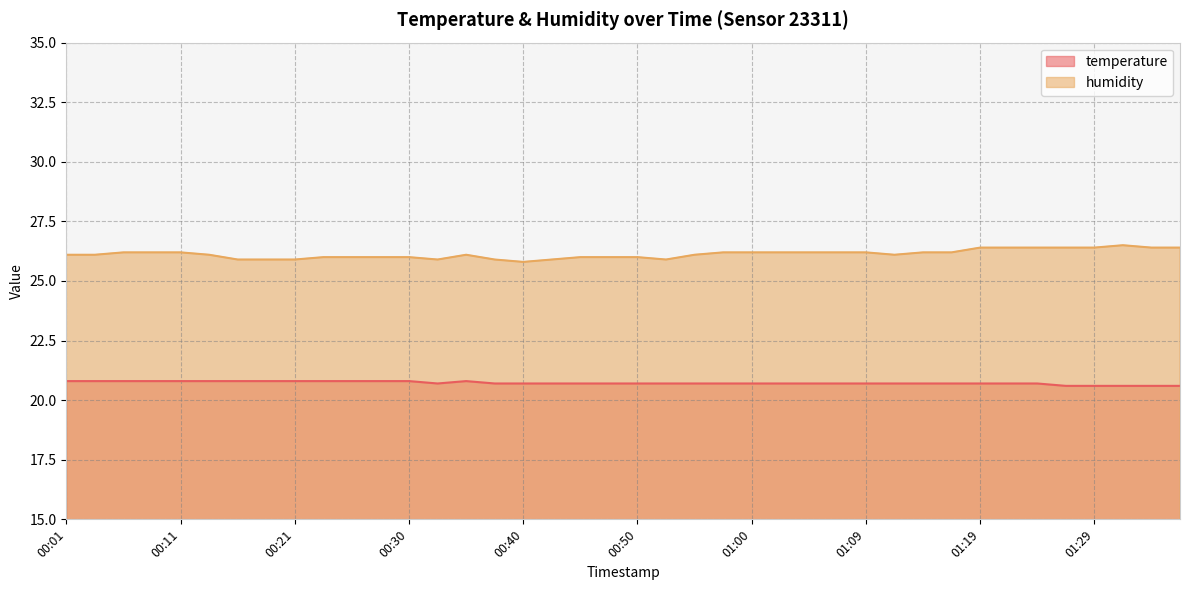

What is the sum of all temperature values?

828.9